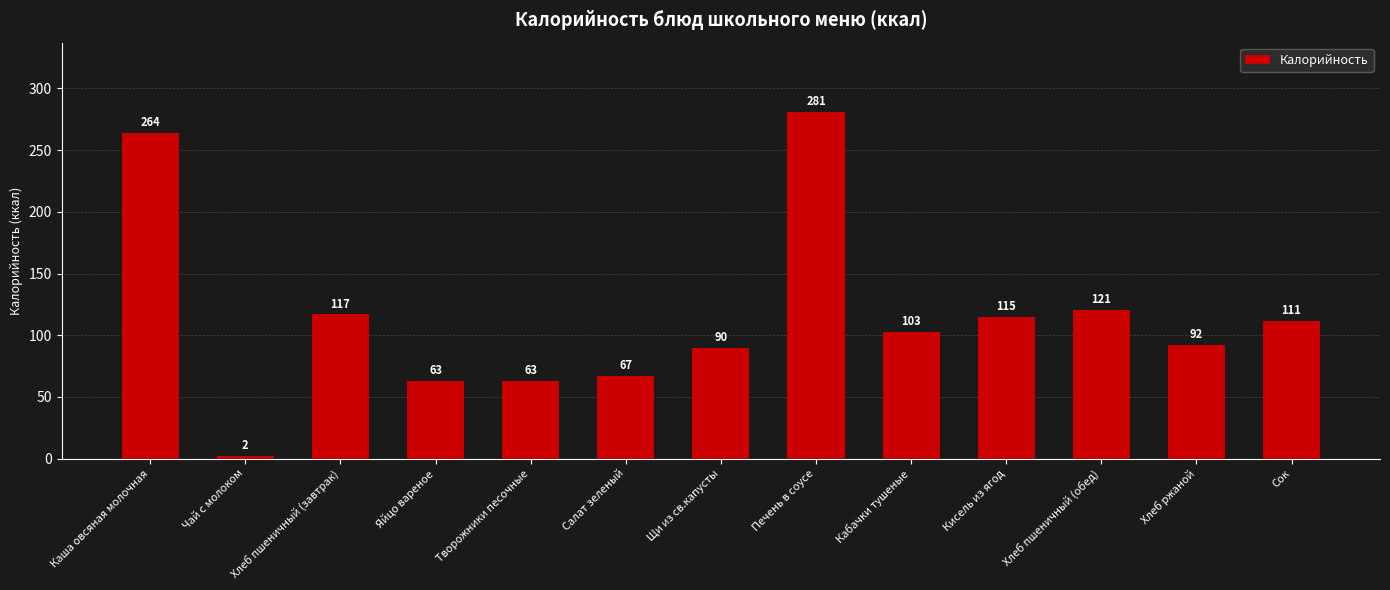

What is the value of the 12th bar from the left?

92.0